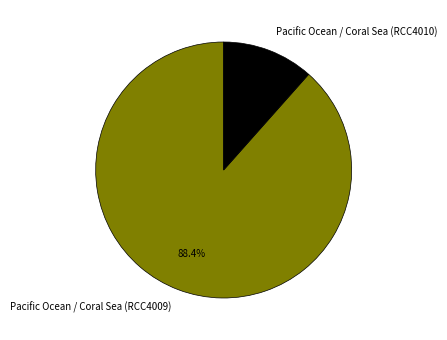

Which has a higher value, Pacific Ocean / Coral Sea (RCC4010) or Pacific Ocean / Coral Sea (RCC4009)?

Pacific Ocean / Coral Sea (RCC4009)